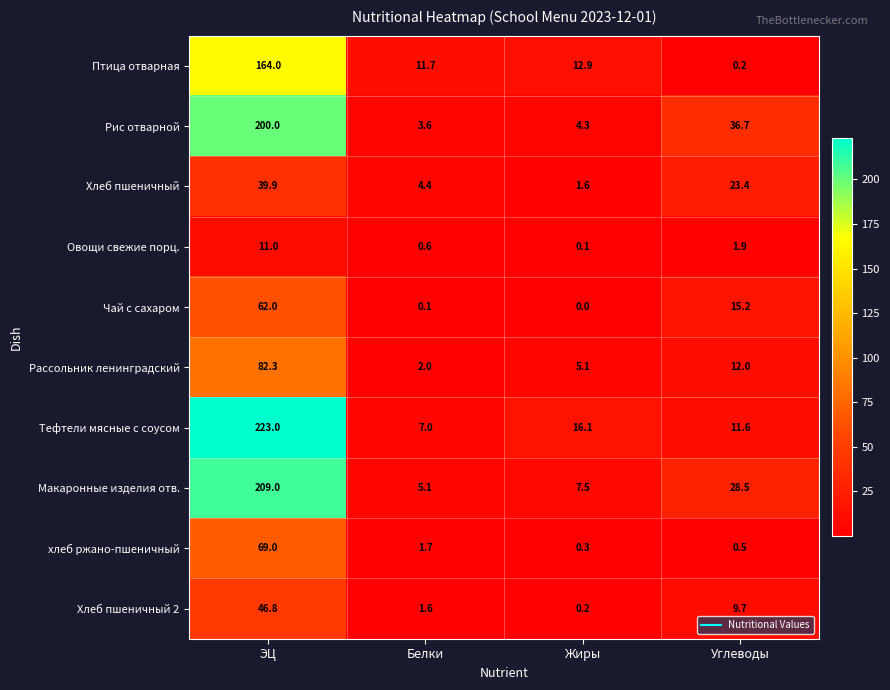

What is the maximum value shown in the chart?

223.0